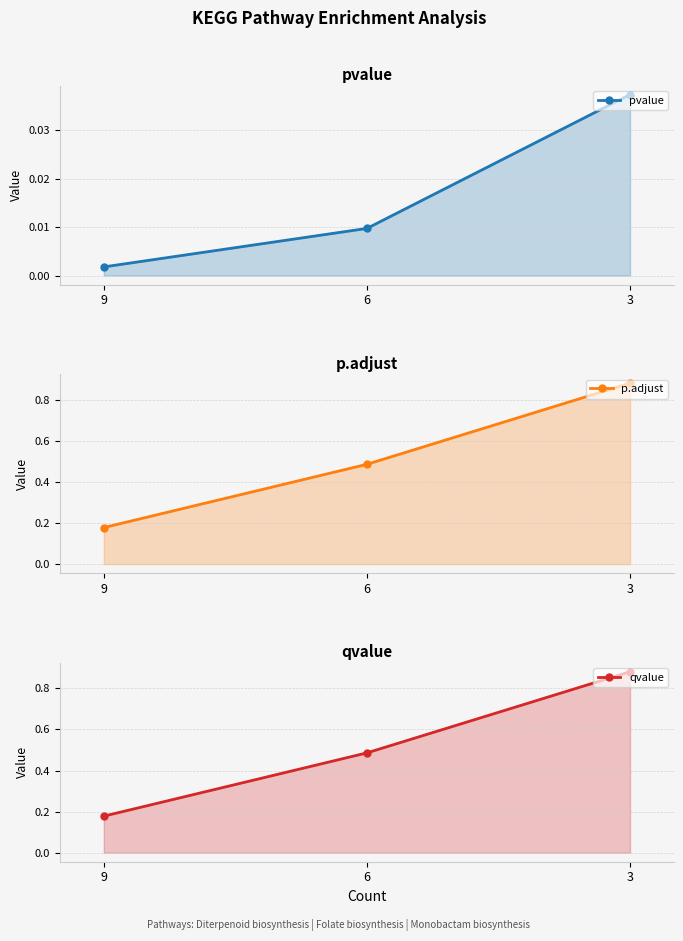

What is the difference between the maximum and minimum values in the p.adjust series?

0.7